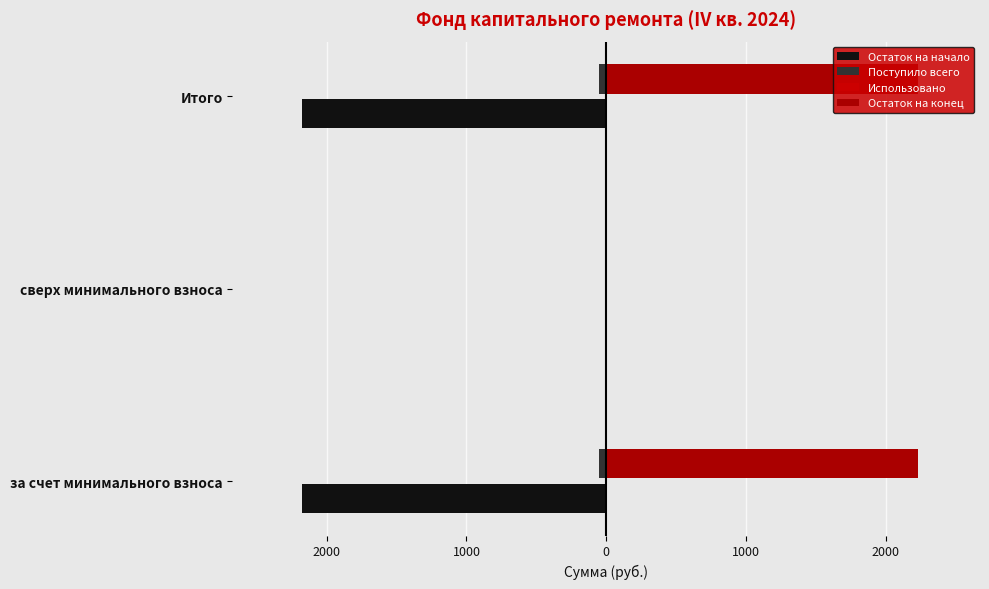

Reading left to right, transcribe all the data shown in this chart.

Остаток на начало: -2180.7	0.0	-2180.7
Поступило всего: -49.5	0.0	-49.5
Использовано: 0.2	0.2	0.2
Остаток на конец: 2230.2	0.0	2230.2